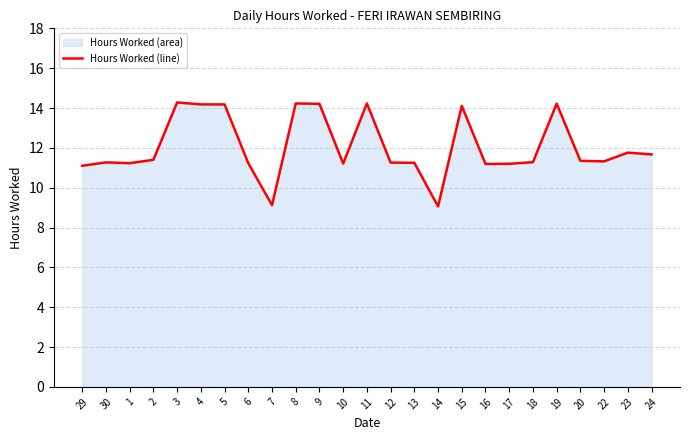

At which category does the chart reach its peak across all series?

3